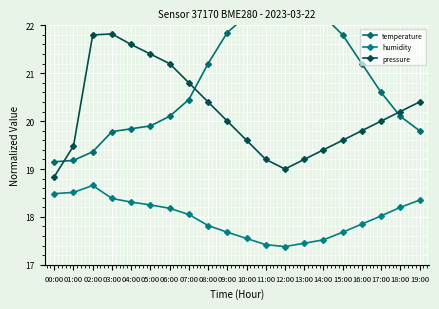

What is the total value across all series at 03:00?

60.0